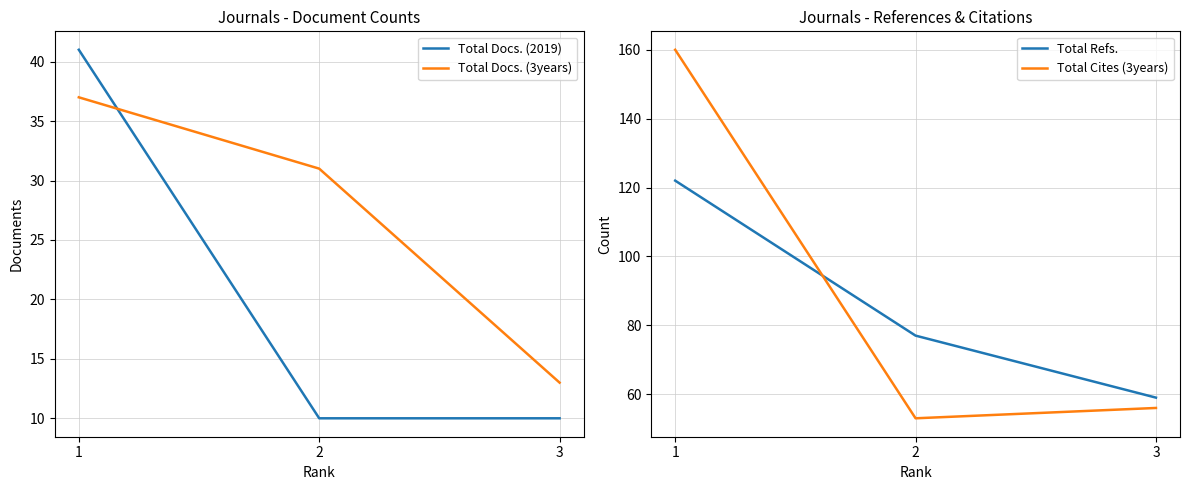

What is the highest value of the Total Cites (3years) series?

160